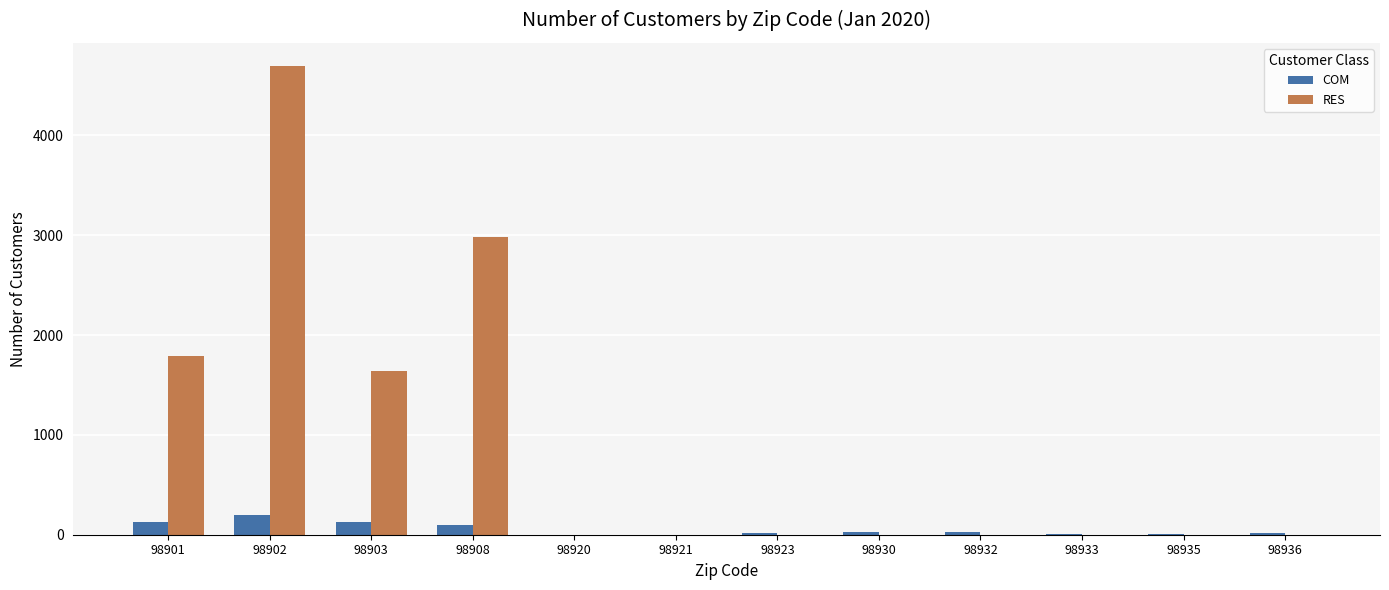

What is the maximum value for COM?

197